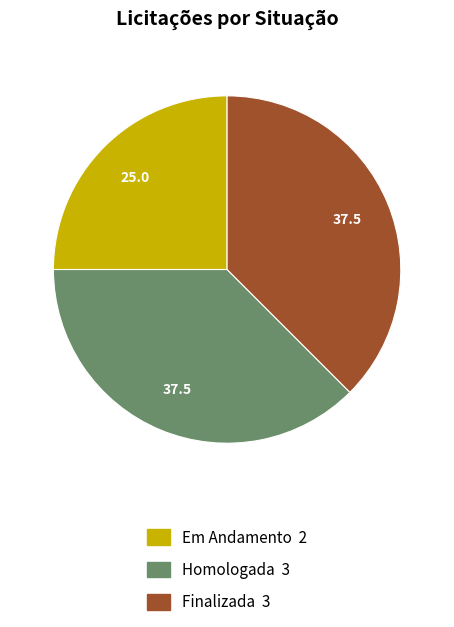

What is the ratio of the value at Finalizada 3 to the value at Homologada 3?

1.0